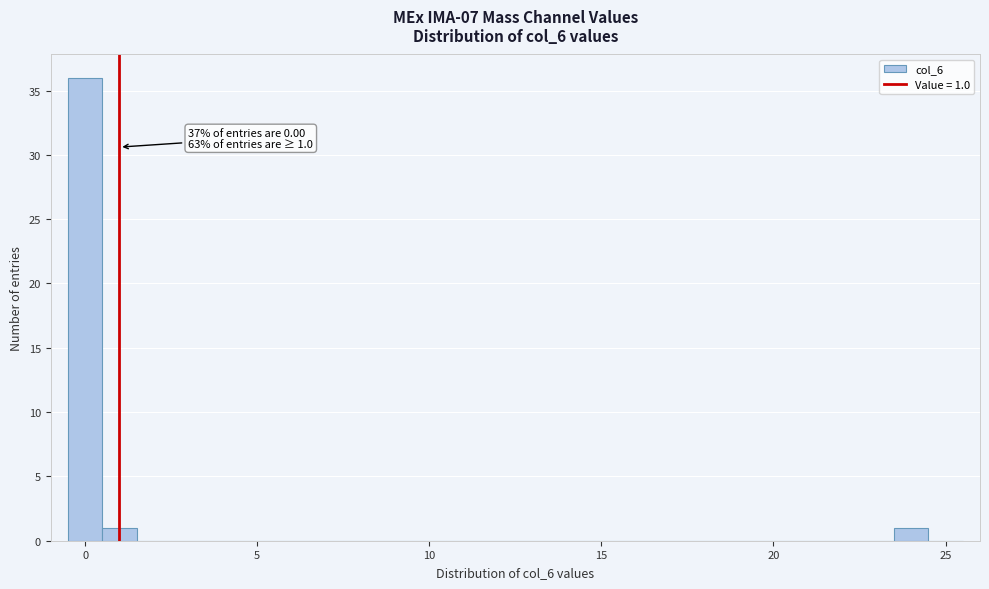

Around what value on the x-axis is the tallest bar? Give the approximate position of its centre, as read against the axis.

0.0